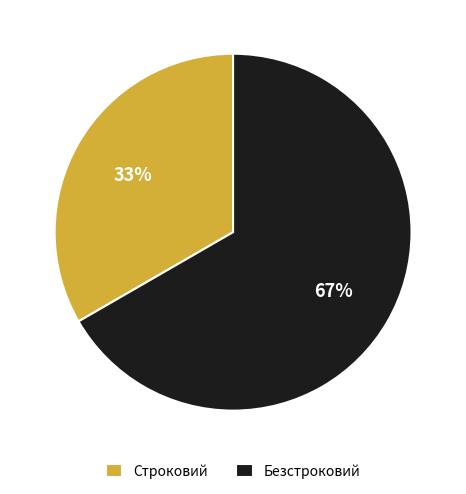

Is it true that Безстроковий is 67% of the pie?

True